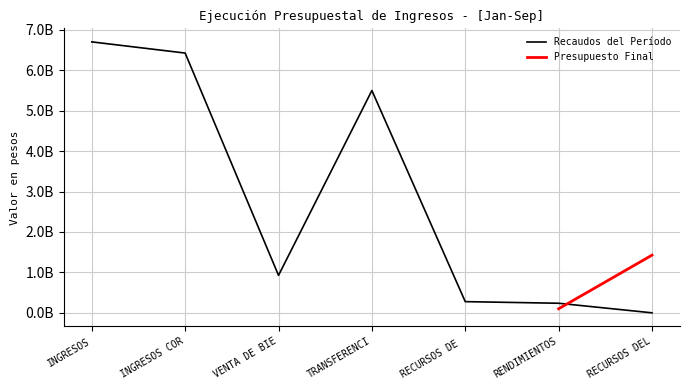

What is the average value?

2867195500